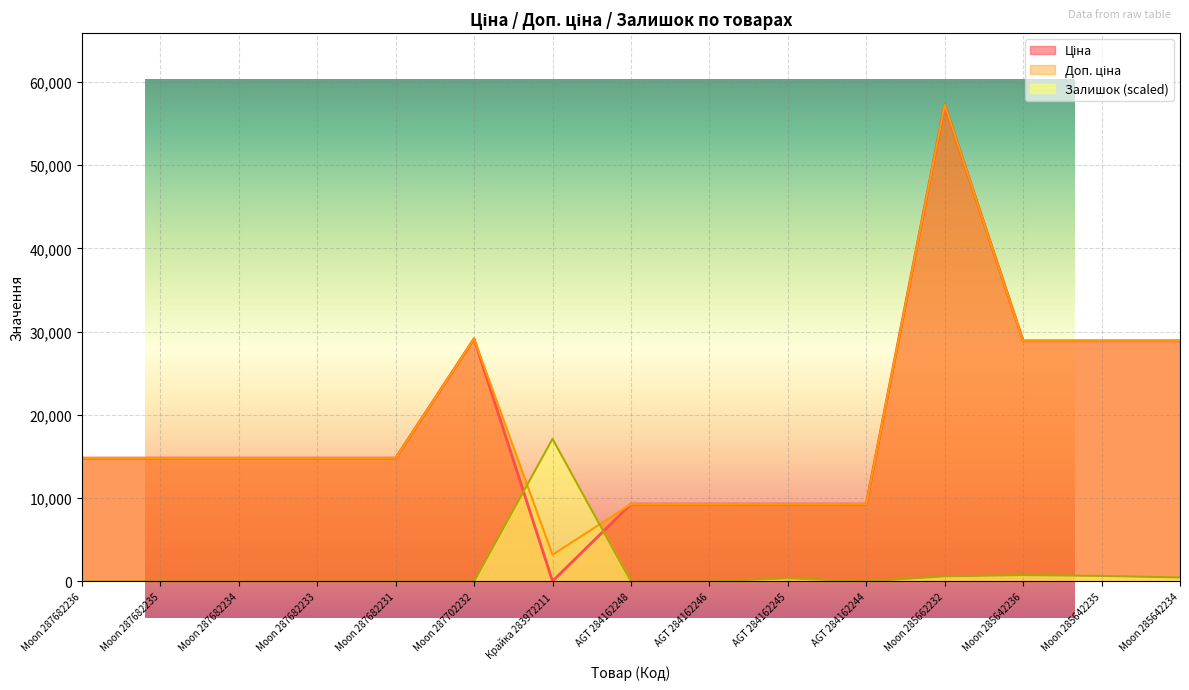

Reading left to right, what are all the values shown in this chart?

Ціна: Moon 287682236=14817.6	Moon 287682235=14817.6	Moon 287682234=14817.6	Moon 287682233=14817.6	Moon 287682231=14817.6	Moon 287702232=29152.3	Крайка 283972211=32.0	AGT 284162248=9290.5	AGT 284162246=9290.5	AGT 284162245=9290.5	AGT 284162244=9290.5	Moon 285662232=57258.0	Moon 285642236=28901.7	Moon 285642235=28901.7	Moon 285642234=28901.7
Доп. ціна: Moon 287682236=14817.6	Moon 287682235=14817.6	Moon 287682234=14817.6	Moon 287682233=14817.6	Moon 287682231=14817.6	Moon 287702232=29152.3	Крайка 283972211=3205.0	AGT 284162248=9290.5	AGT 284162246=9290.5	AGT 284162245=9290.5	AGT 284162244=9290.5	Moon 285662232=57258.0	Moon 285642236=28901.7	Moon 285642235=28901.7	Moon 285642234=28901.7
Залишок: Moon 287682236=0.0	Moon 287682235=0.0	Moon 287682234=0.0	Moon 287682233=0.0	Moon 287682231=0.0	Moon 287702232=0.0	Крайка 283972211=17129.8	AGT 284162248=0.0	AGT 284162246=0.0	AGT 284162245=380.7	AGT 284162244=0.0	Moon 285662232=618.6	Moon 285642236=761.3	Moon 285642235=666.2	Moon 285642234=475.8